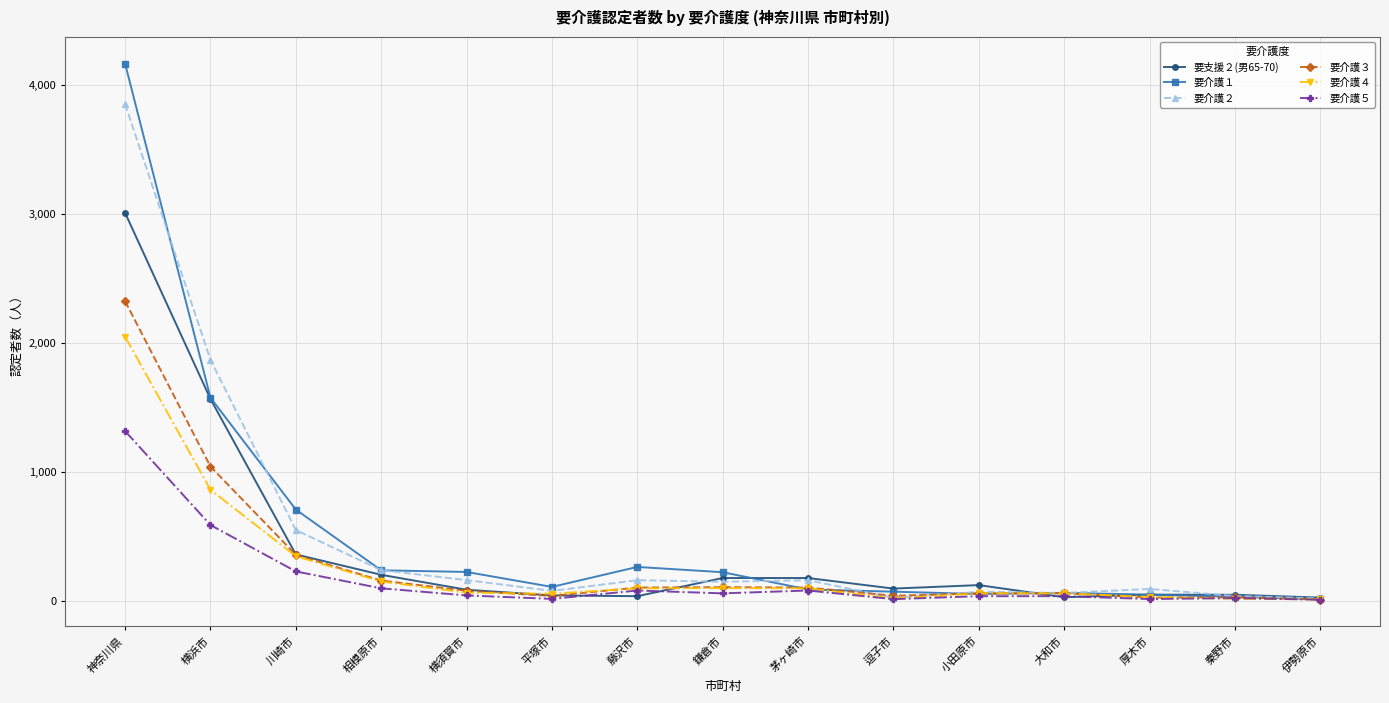

What is the average value of the 要介護５ series?

174